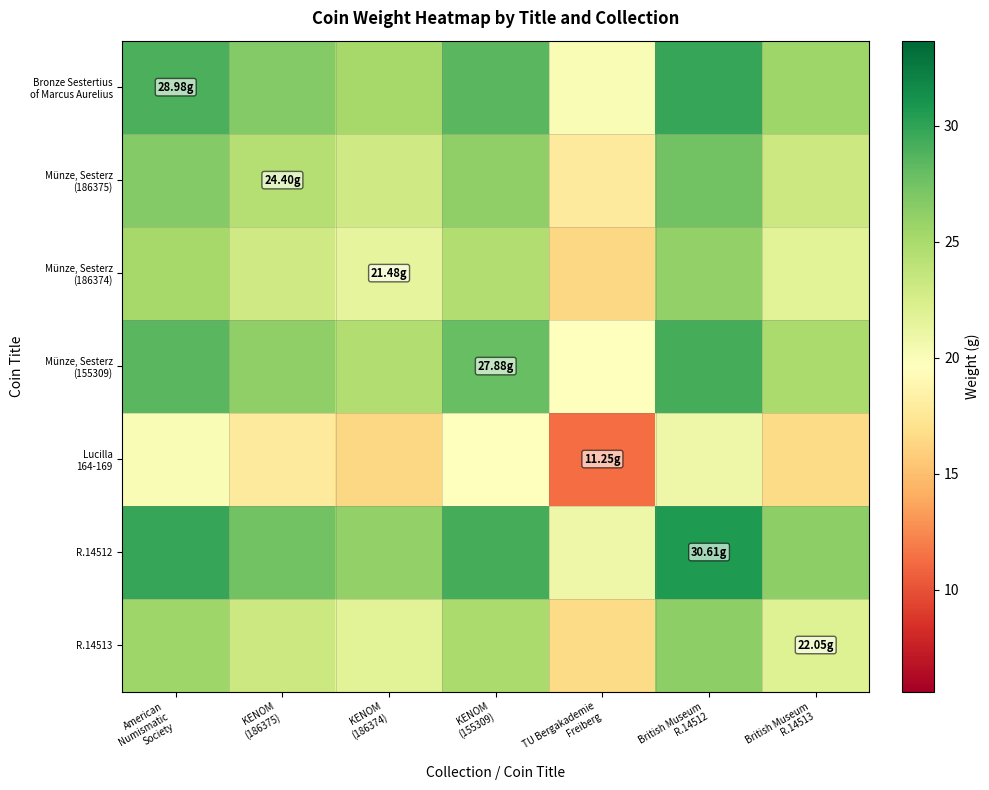

How many data points does each series have?

7